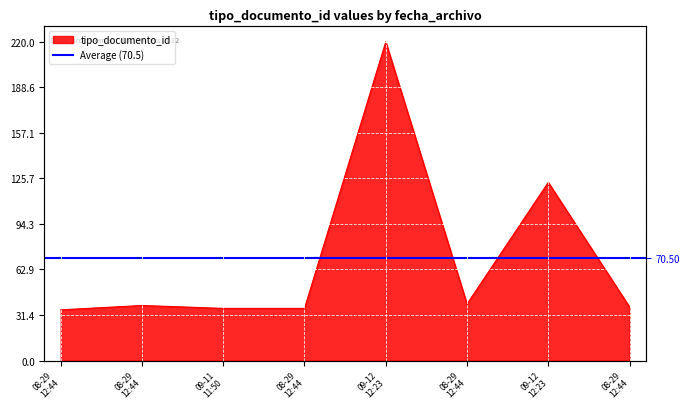

Between 09-11 11:50 and 08-29 12:44, which is larger?

09-11 11:50